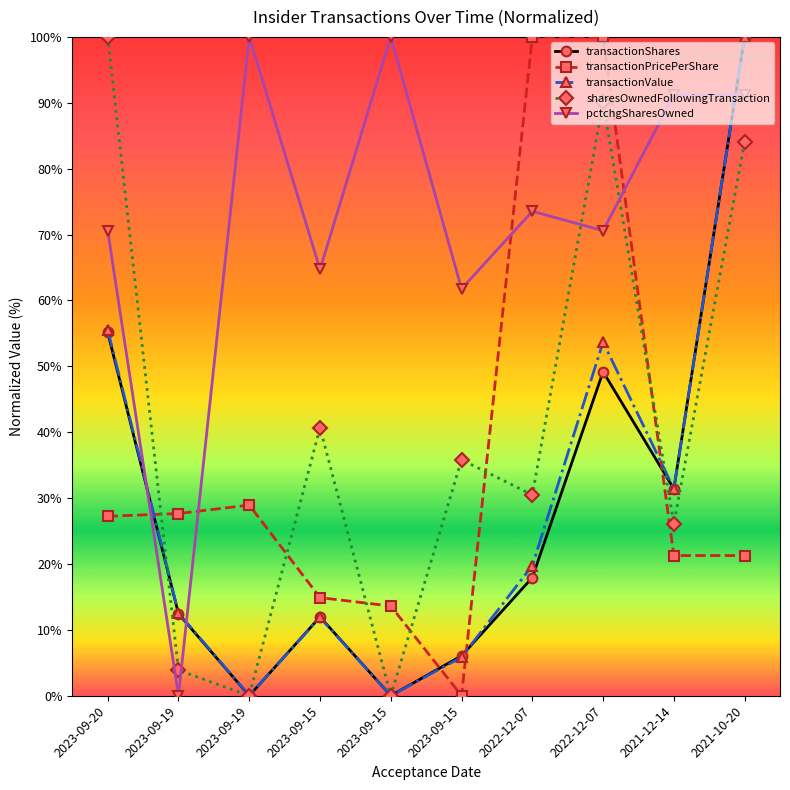

Count the number of categories in the chart.

10